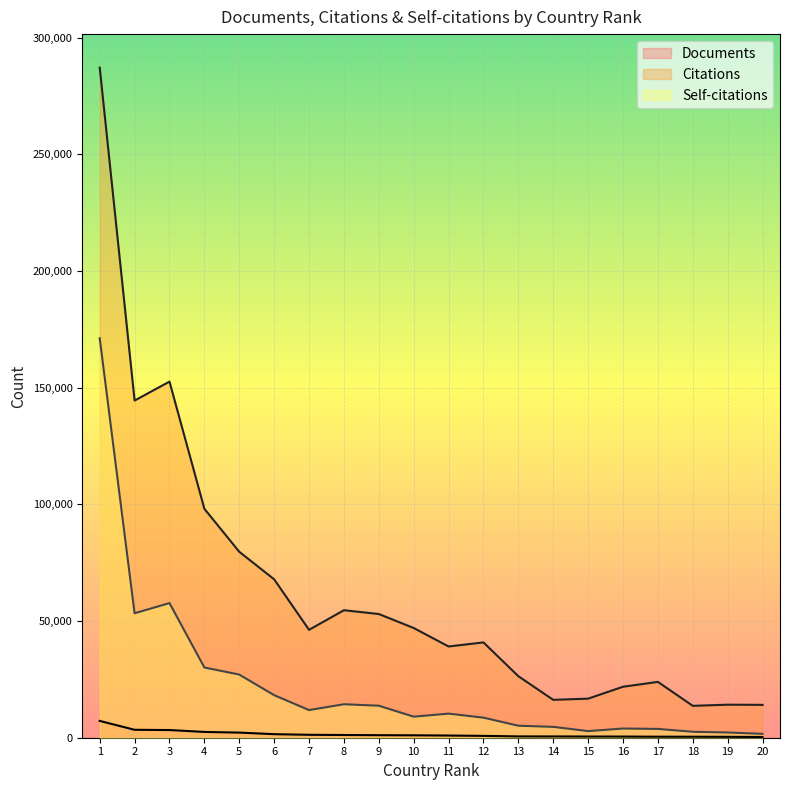

True or false: Documents and Citations cross at least once.

False